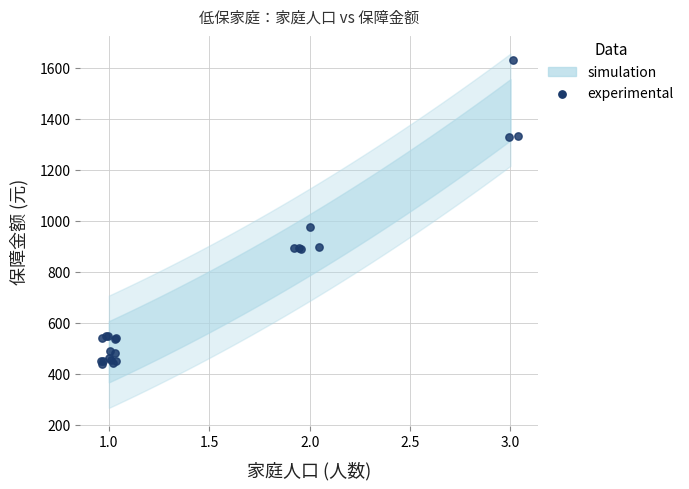

What Y value in the scatter plot is closest to 1033?

974.9